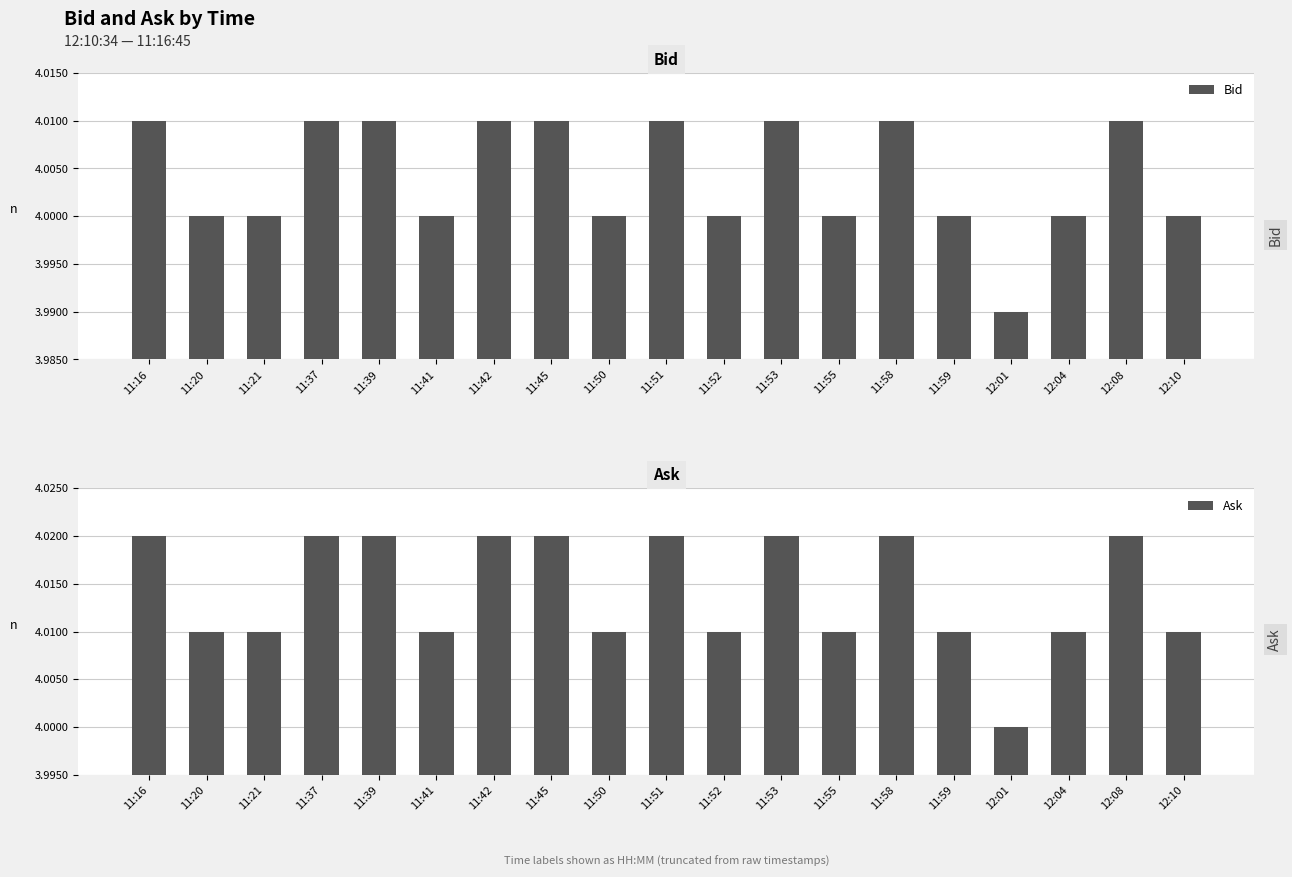

Reading left to right, what are all the values shown in this chart?

Bid: 11:16=4.0	11:20=4.0	11:21=4.0	11:37=4.0	11:39=4.0	11:41=4.0	11:42=4.0	11:45=4.0	11:50=4.0	11:51=4.0	11:52=4.0	11:53=4.0	11:55=4.0	11:58=4.0	11:59=4.0	12:01=4.0	12:04=4.0	12:08=4.0	12:10=4.0
Ask: 11:16=4.0	11:20=4.0	11:21=4.0	11:37=4.0	11:39=4.0	11:41=4.0	11:42=4.0	11:45=4.0	11:50=4.0	11:51=4.0	11:52=4.0	11:53=4.0	11:55=4.0	11:58=4.0	11:59=4.0	12:01=4.0	12:04=4.0	12:08=4.0	12:10=4.0